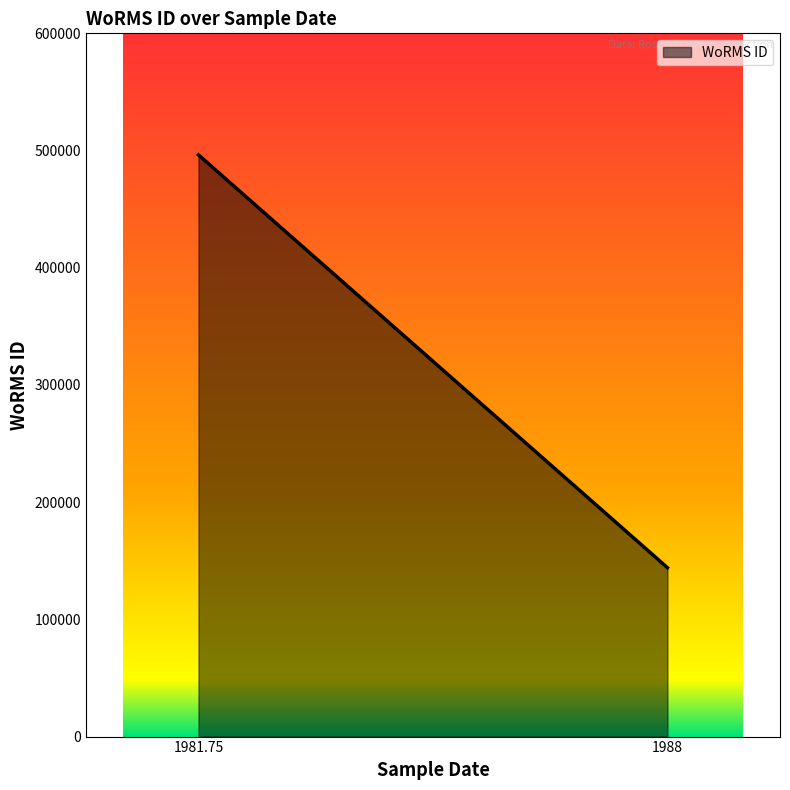

Approximately how many times larger is the value at 01-01-1988 (Ectocarpus sp 2, RCC7095) compared to 01-01-1988 (Ectocarpus sp 2, RCC7094)?

1.0